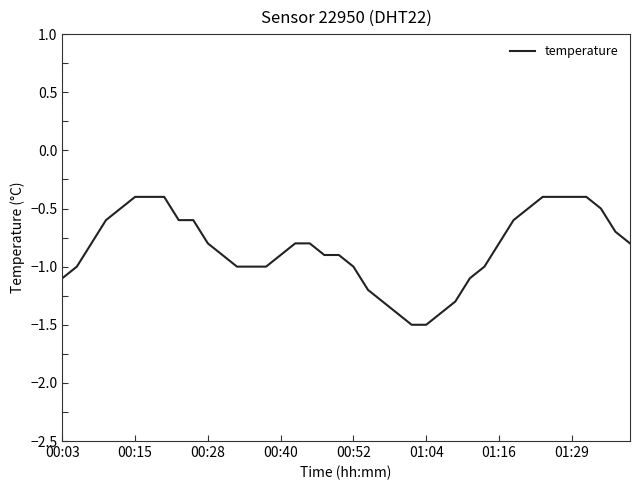

What is the difference between the maximum and minimum values?

1.1